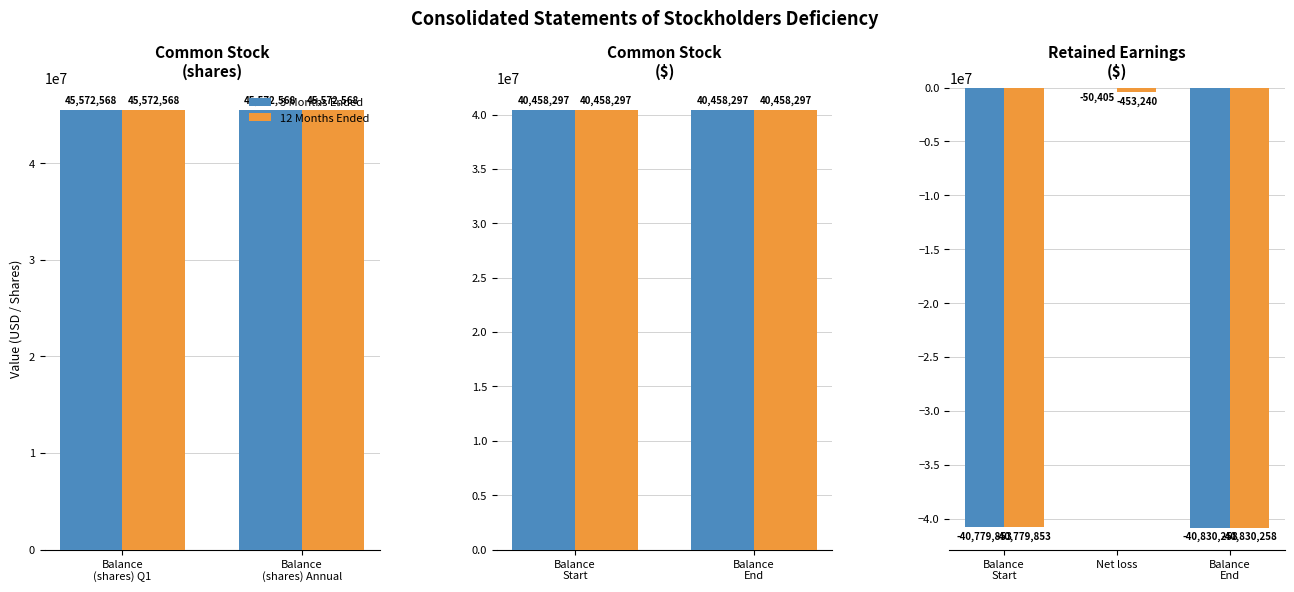

What is the sum of all 12 Months Ended values?

-82063351